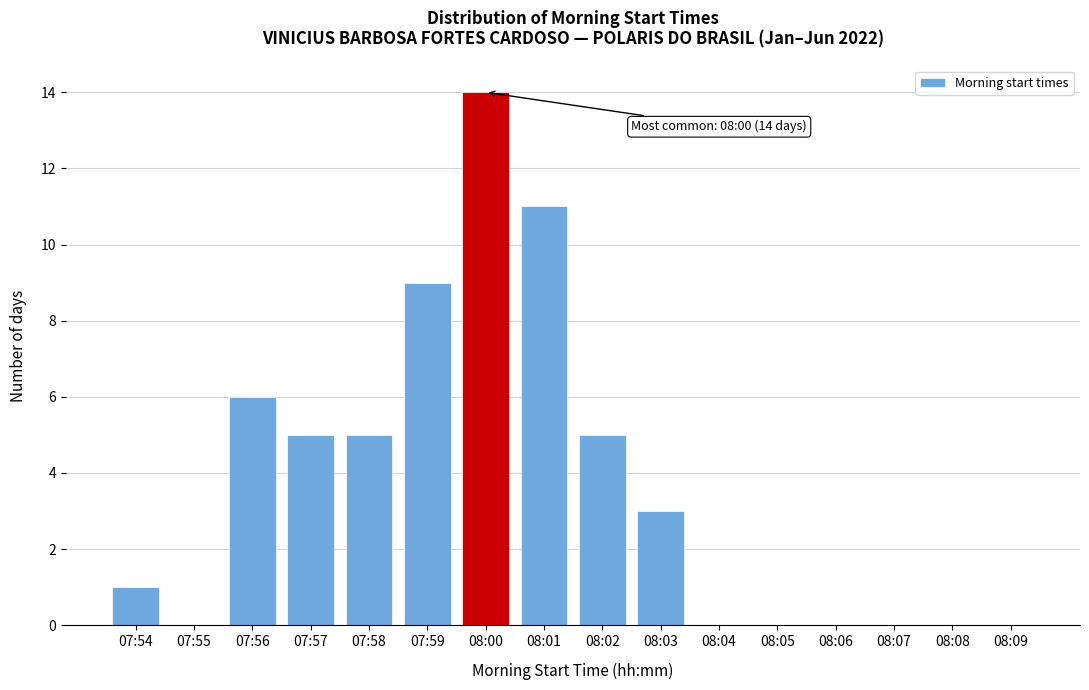

Reading left to right, list all the values displayed in this chart.

07:54=1	07:55=0	07:56=6	07:57=5	07:58=5	07:59=9	08:00=14	08:01=11	08:02=5	08:03=3	08:04=0	08:05=0	08:06=0	08:07=0	08:08=0	08:09=0